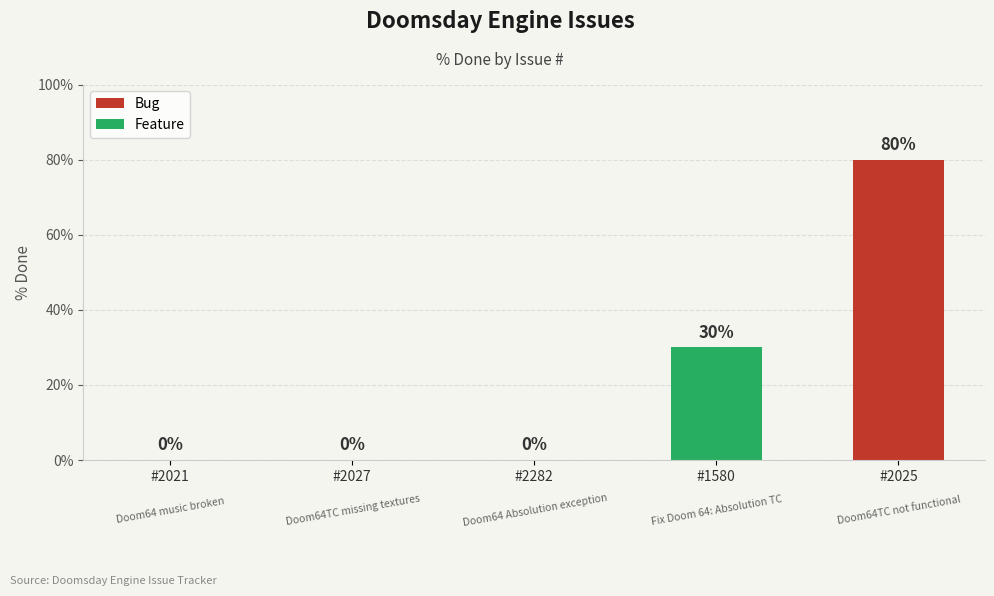

What is the average value?

22